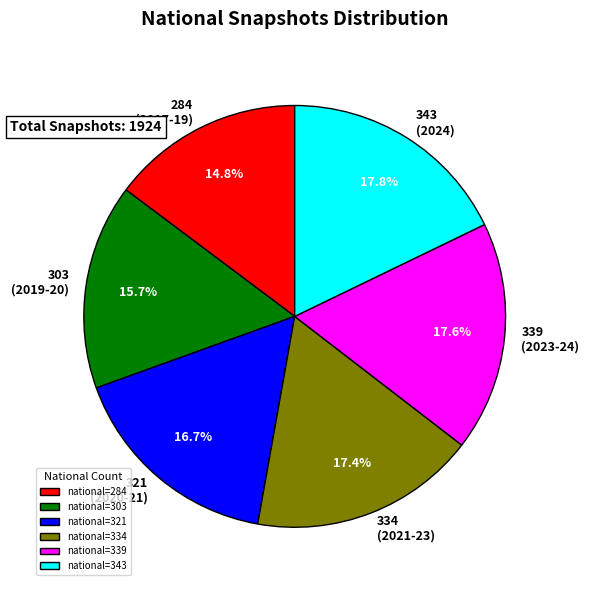

Which has a higher value, 303 (2019-20) or 339 (2023-24)?

339 (2023-24)